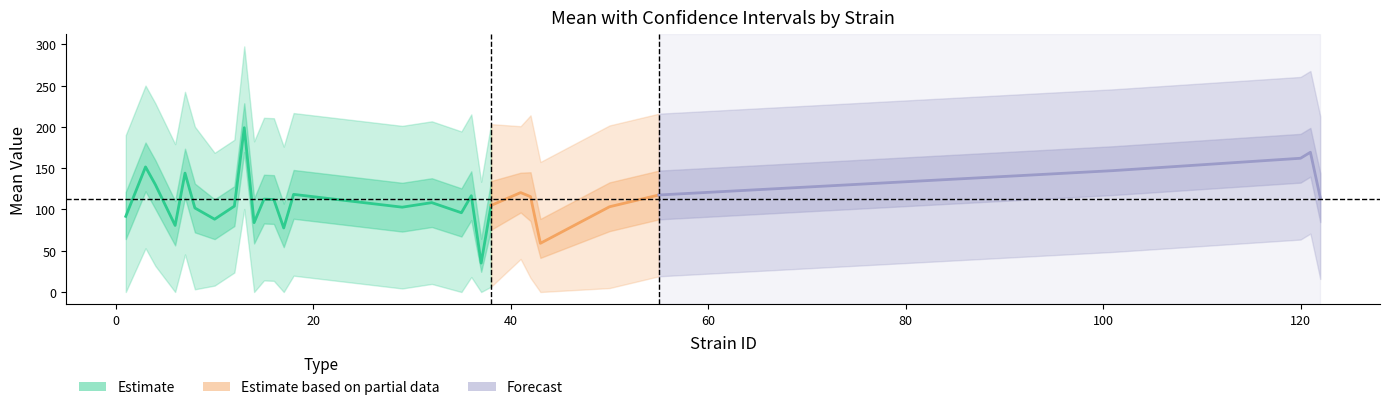

What is the value of the uppercl point at the 10th from the left?

182.5